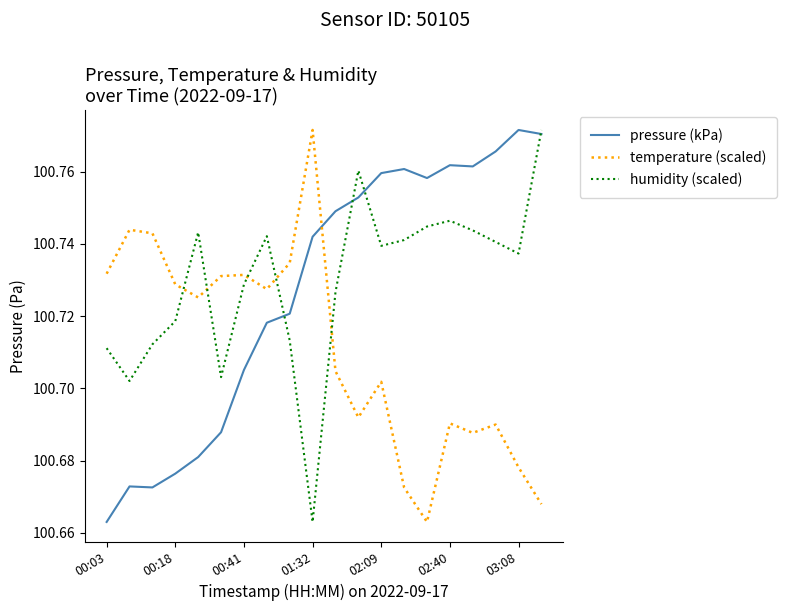

How many distinct data groups are displayed?

3